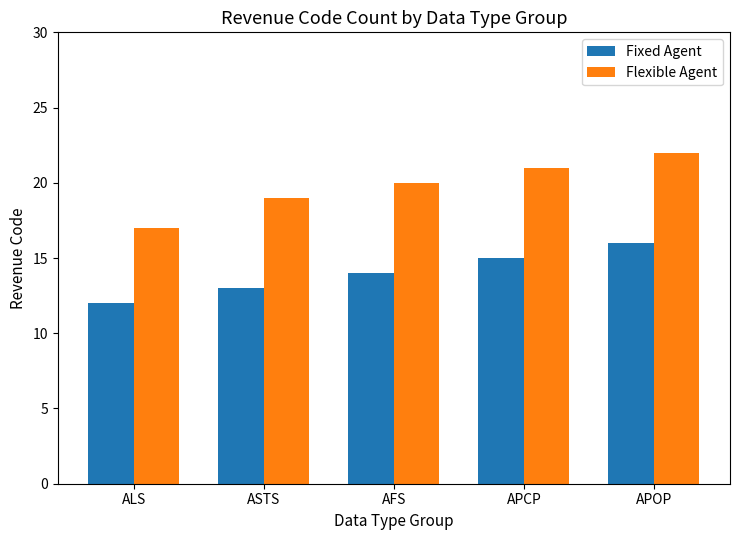

What is the difference between the highest and lowest values at ALS?

5